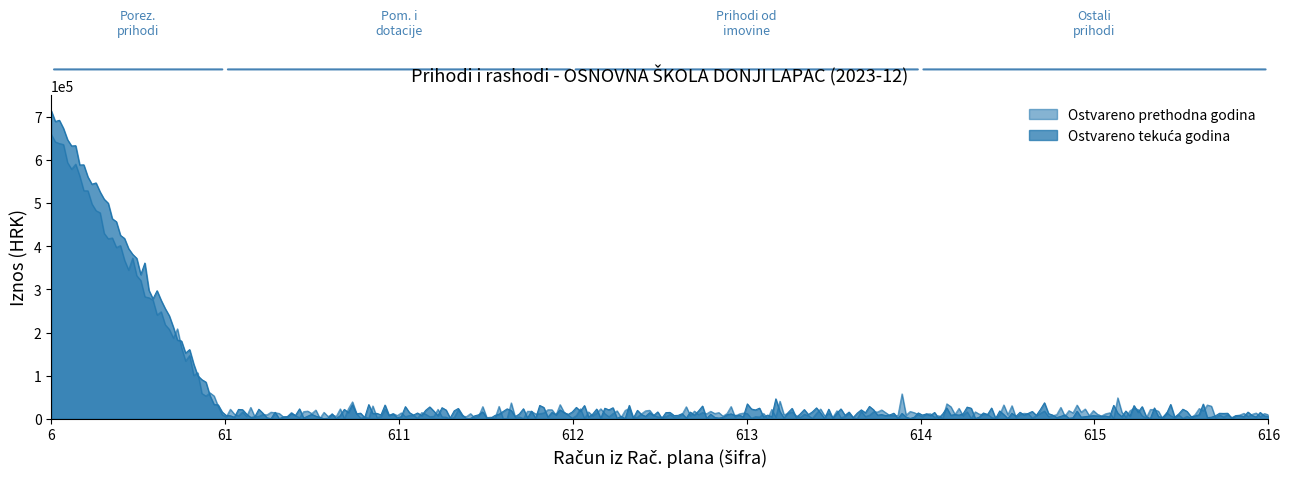

Does the chart display data point markers on the line(s)?

No